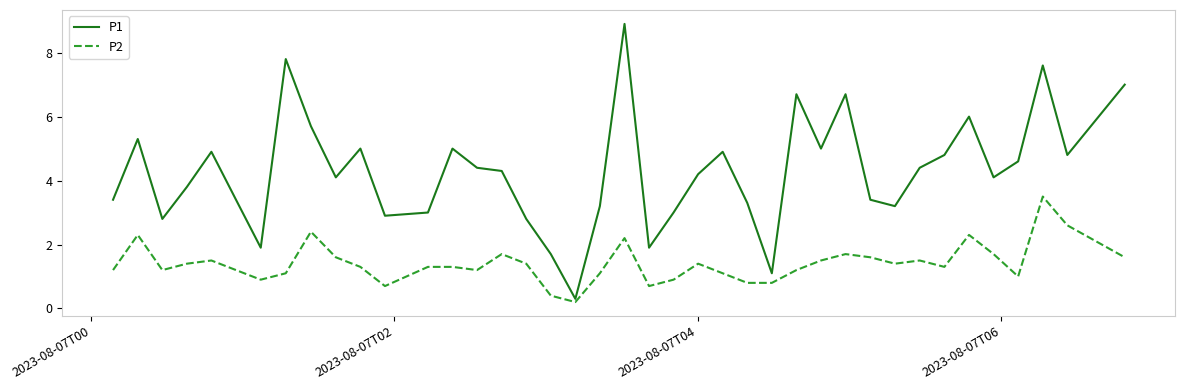

Which series has the widest spread of values?

P1